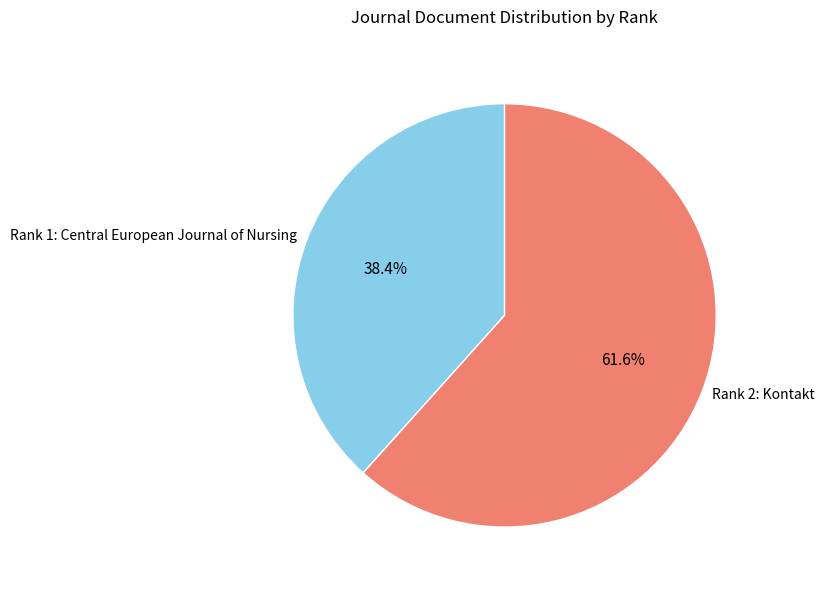

Which has a higher value, Rank 1: Central European Journal of Nursing or Rank 2: Kontakt?

Rank 2: Kontakt